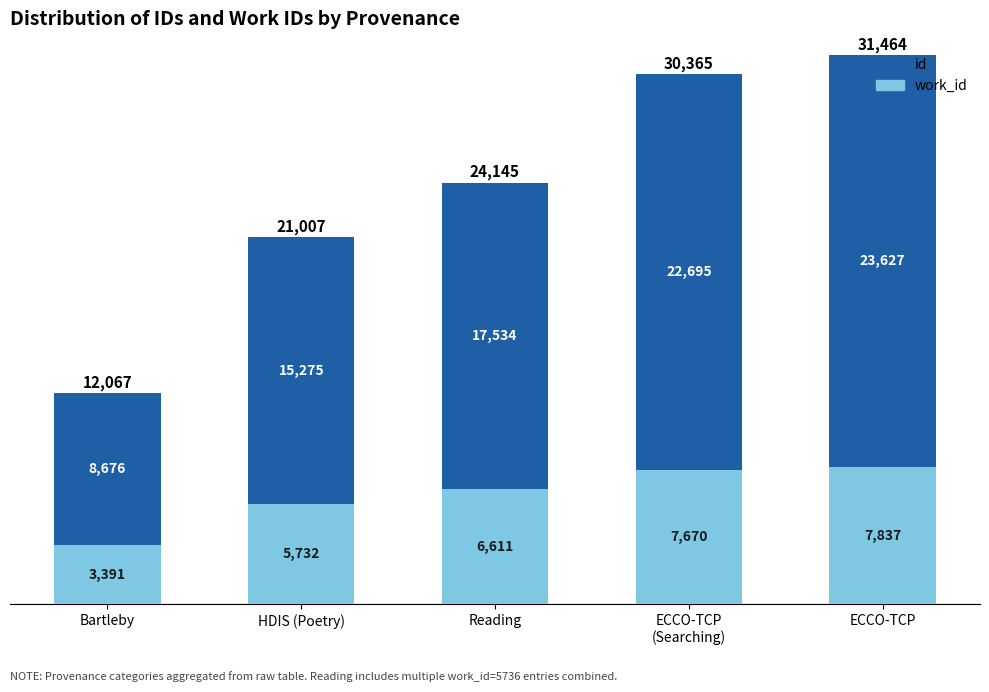

What is the total value across all series at ECCO-TCP?

31464